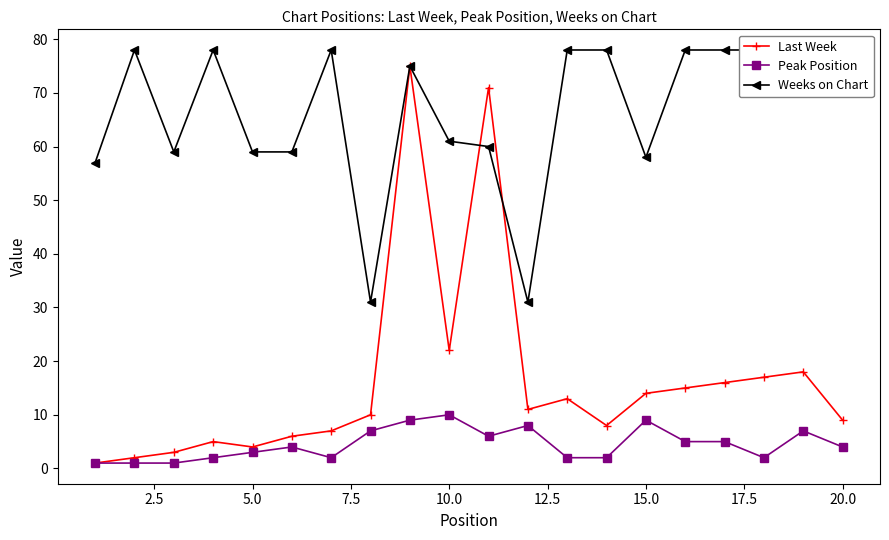

What is the highest value of the Last Week series?

75